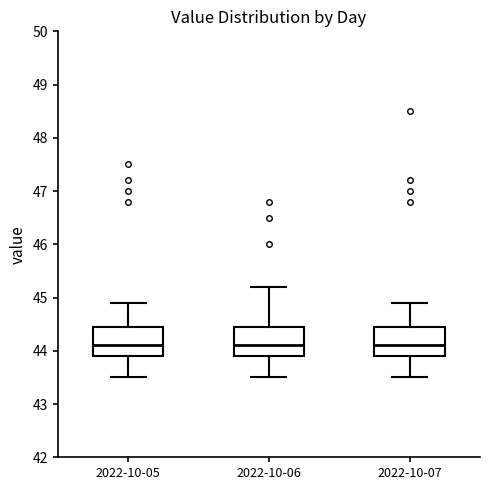

Reading left to right, transcribe this box plot: for each box, give where its median line is, the range the box spans, and where its two whiskers end, as read against the y-axis. The values are not printed on the chart, so give them approximately, as read against the axis.

2022-10-05: median 44.1, box 43.9 to 44.5, whiskers 43.5 to 44.9
2022-10-06: median 44.1, box 43.9 to 44.5, whiskers 43.5 to 45.2
2022-10-07: median 44.1, box 43.9 to 44.5, whiskers 43.5 to 44.9